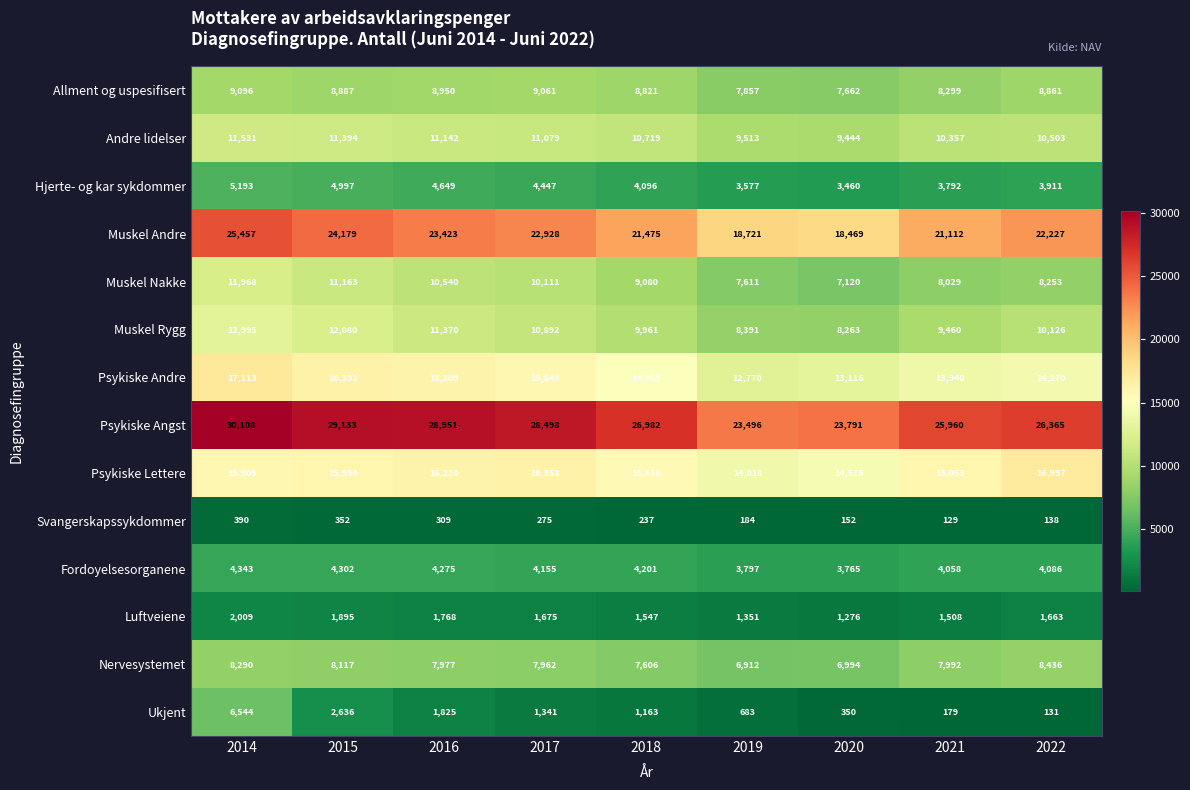

At how many categories does at least one series exceed 23938?

7